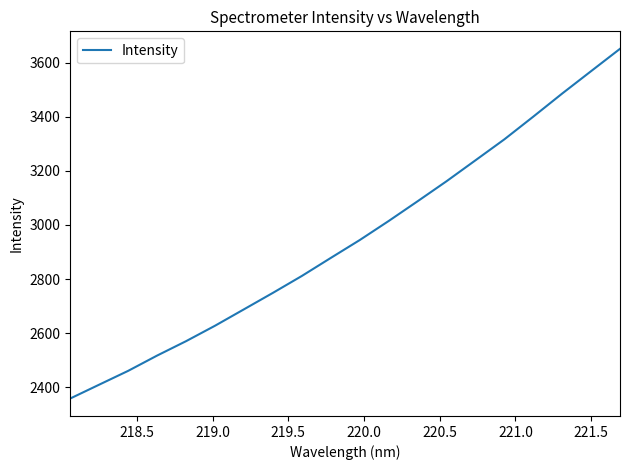

What is the maximum value shown in the chart?

3651.4